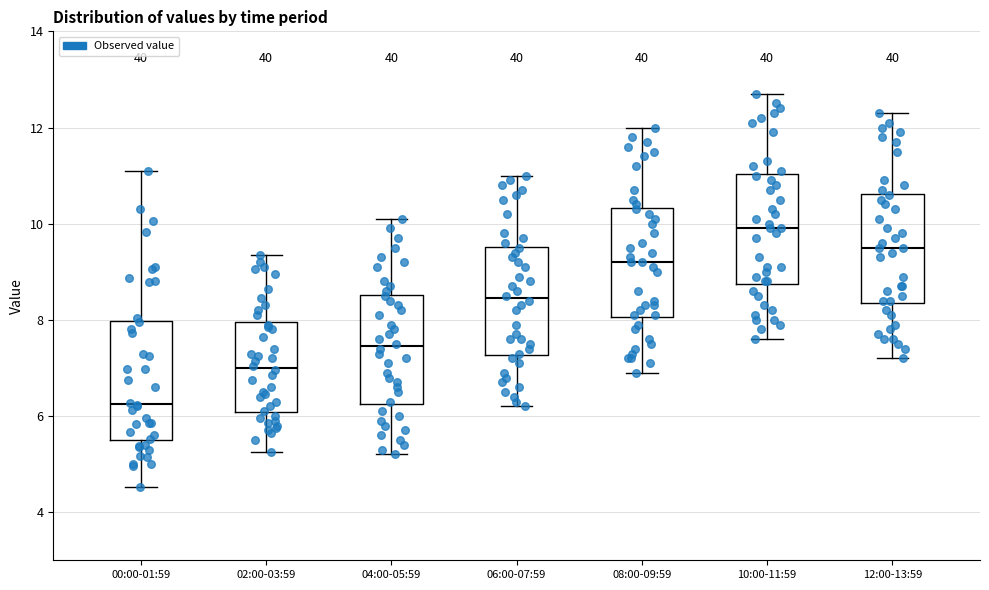

Reading left to right, read every box against the y-axis: the position of its median line, the range the box covers, and the ends of its whiskers. The values are not printed on the chart, so give them approximately, as read against the axis.

00:00-01:59: median 6.2, box 5.4 to 8.0, whiskers 4.6 to 11.2
02:00-03:59: median 7.0, box 6.0 to 8.0, whiskers 5.2 to 9.4
04:00-05:59: median 7.4, box 6.2 to 8.6, whiskers 5.2 to 10.2
06:00-07:59: median 8.4, box 7.2 to 9.6, whiskers 6.2 to 11.0
08:00-09:59: median 9.2, box 8.0 to 10.4, whiskers 7.0 to 12.0
10:00-11:59: median 10.0, box 8.8 to 11.0, whiskers 7.6 to 12.8
12:00-13:59: median 9.6, box 8.4 to 10.6, whiskers 7.2 to 12.4